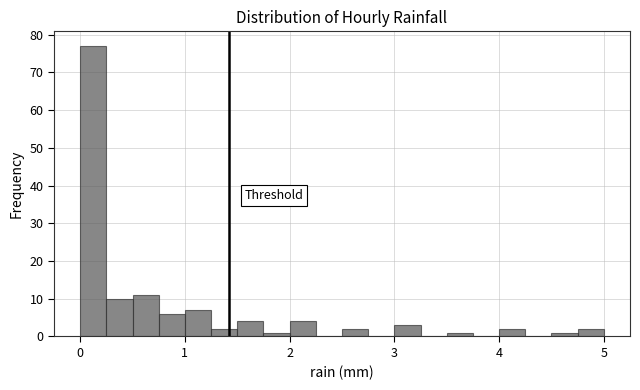

Read against the x-axis, roughly where is the centre of the tallest bar?

0.1